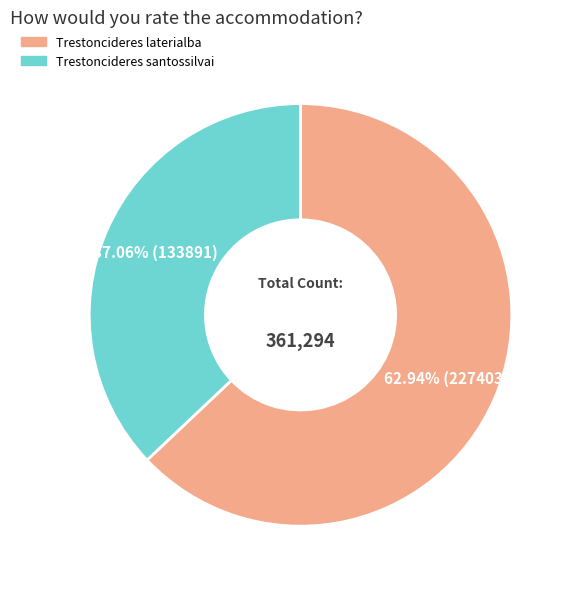

Does any single category account for the majority?

Yes